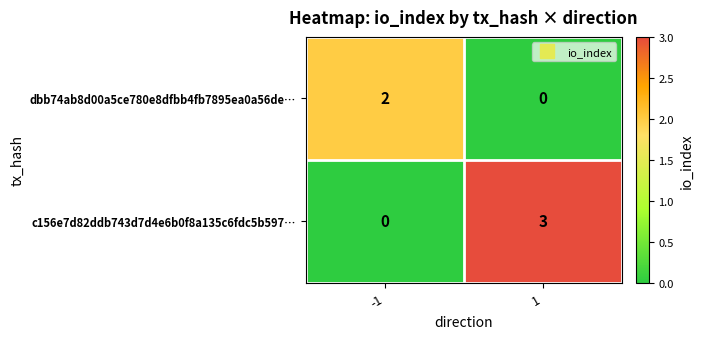

What is the sum of the c156e7d82ddb743d7d4e6b0f8a135c6fdc5b597… values at -1 and 1?

3